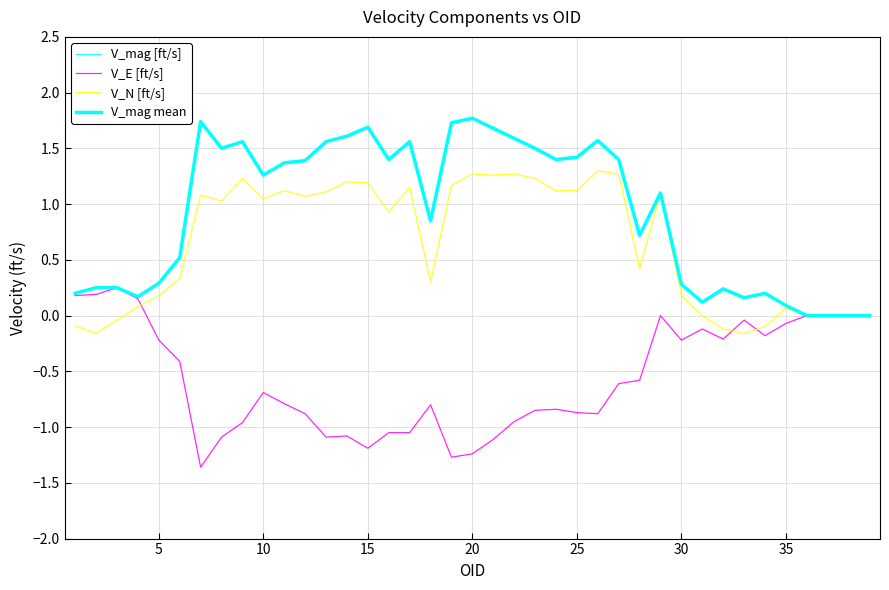

Which series has the largest total across all categories?

V_mag [ft/s]